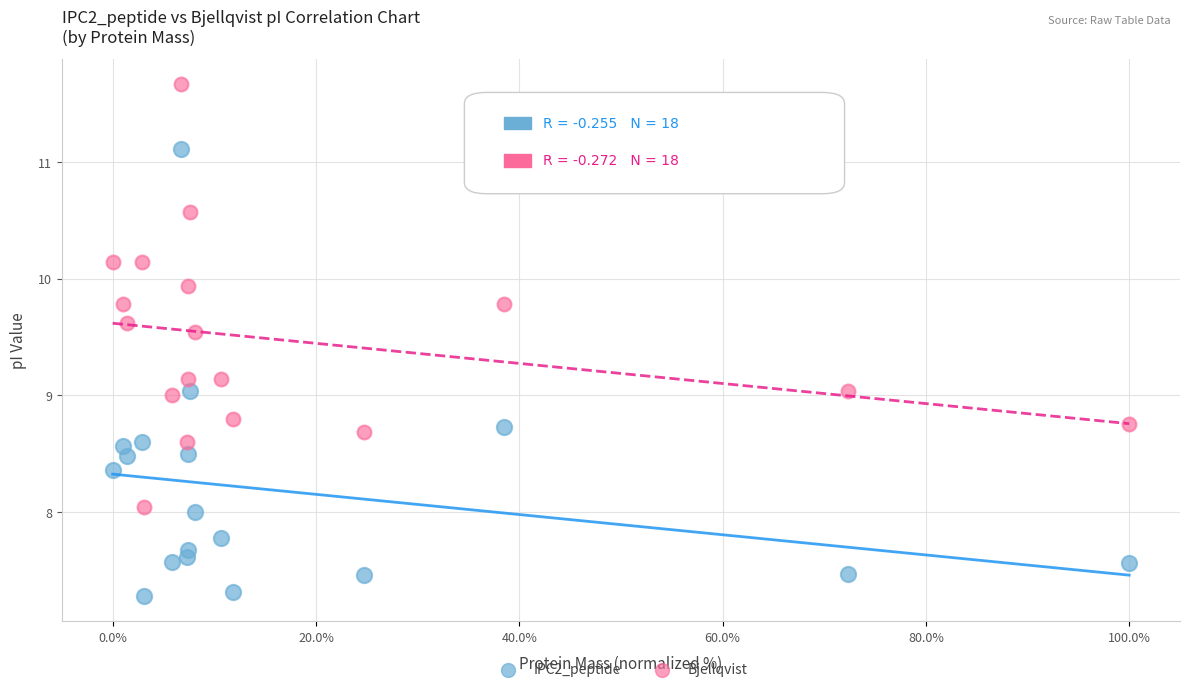

Which series contains the highest Y value?

Bjellqvist